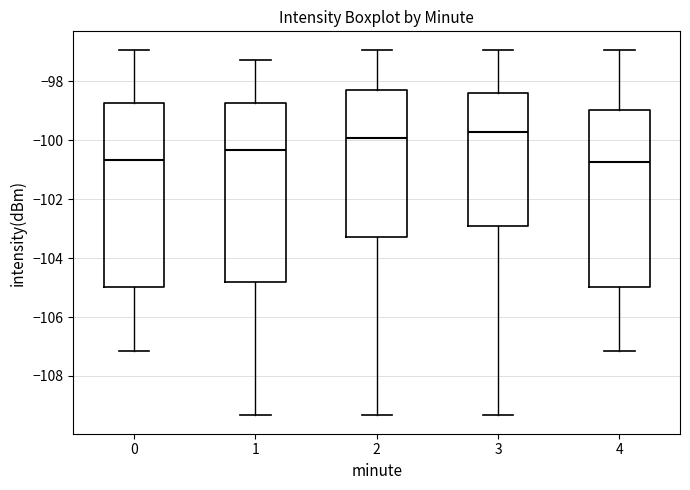

Reading left to right, transcribe this box plot: for each box, give where its median line is, the range the box spans, and where its two whiskers end, as read against the y-axis. The values are not printed on the chart, so give them approximately, as read against the axis.

0: median -100.6, box -105.0 to -98.8, whiskers -107.2 to -97.0
1: median -100.4, box -104.8 to -98.8, whiskers -109.4 to -97.2
2: median -100.0, box -103.2 to -98.2, whiskers -109.4 to -97.0
3: median -99.8, box -103.0 to -98.4, whiskers -109.4 to -97.0
4: median -100.8, box -105.0 to -99.0, whiskers -107.2 to -97.0